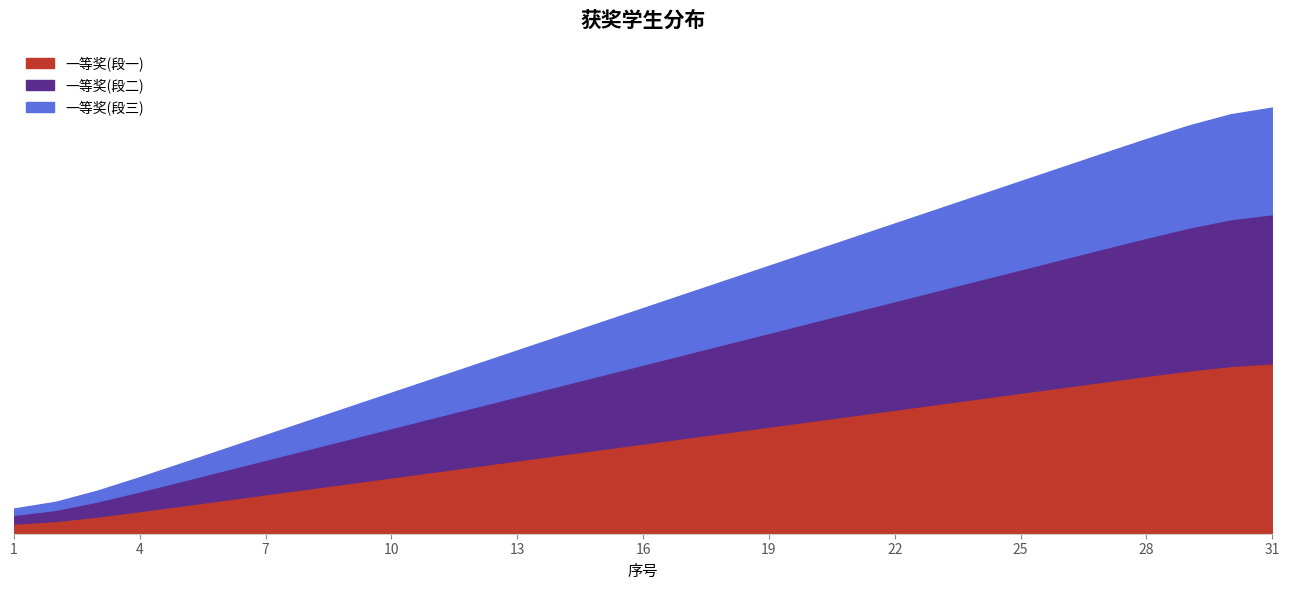

Read the value at 9, to the nearest 10.

10